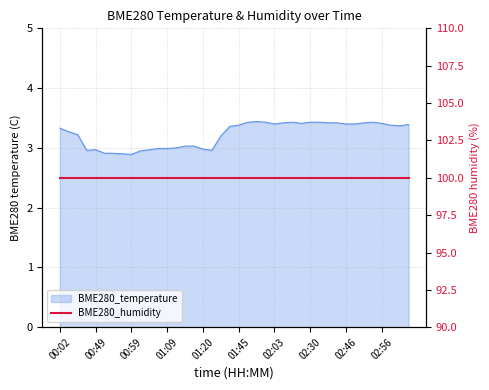

What is the change in value from 01:37 to 02:35?

+0.2